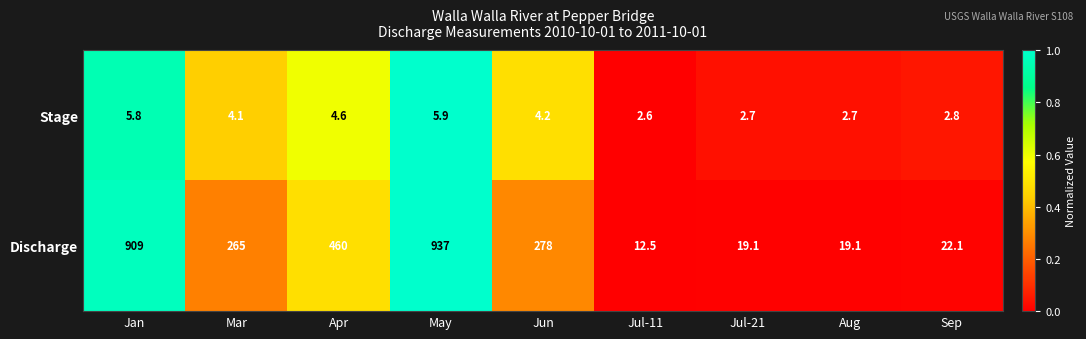

Reading right to left, list all the values displayed in this chart.

Stage: 2.8	2.7	2.7	2.6	4.2	5.9	4.6	4.1	5.8
Discharge: 22.1	19.1	19.1	12.5	278.0	937.0	460.0	265.0	909.0